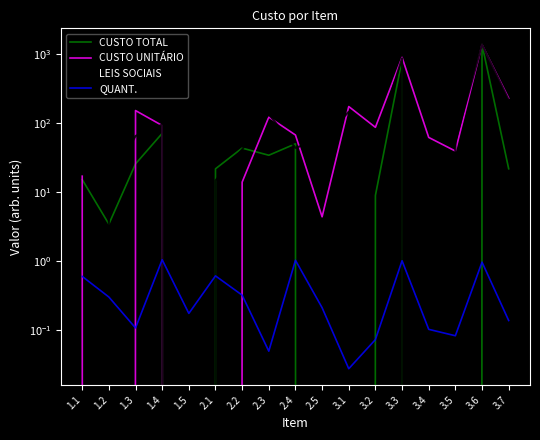

How many lines are shown in the chart?

4